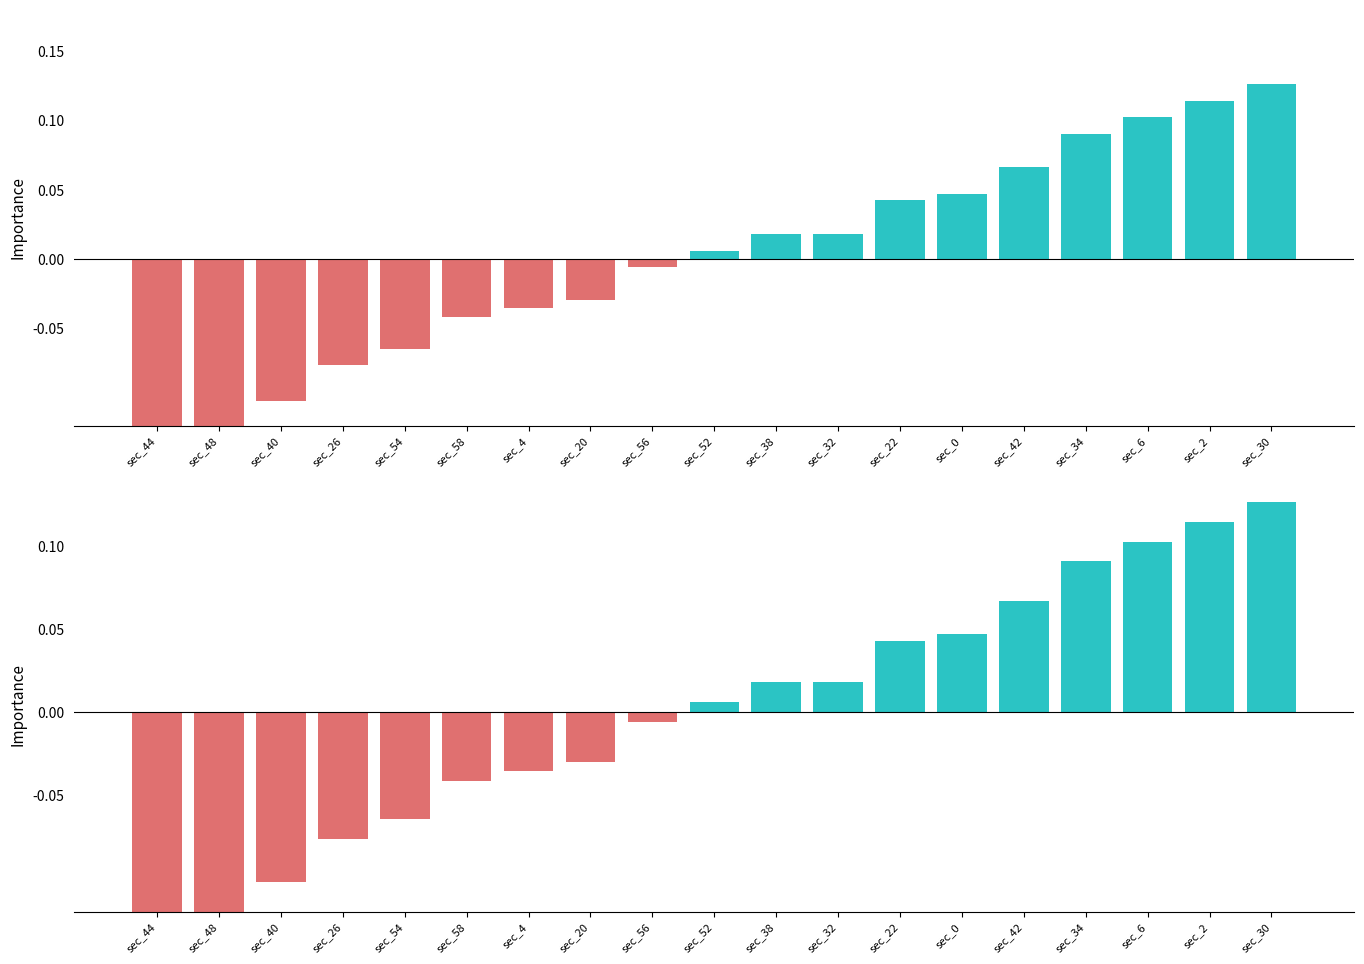

What position from the left is sec_48?

2